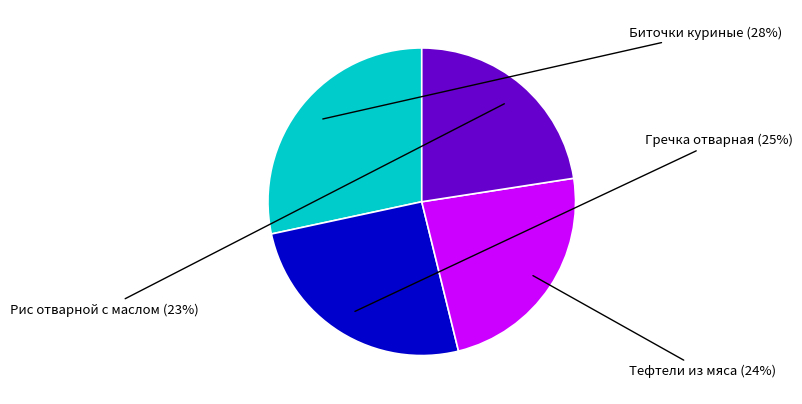

What percentage is the Гречка отварная slice, to the nearest percent?

25%